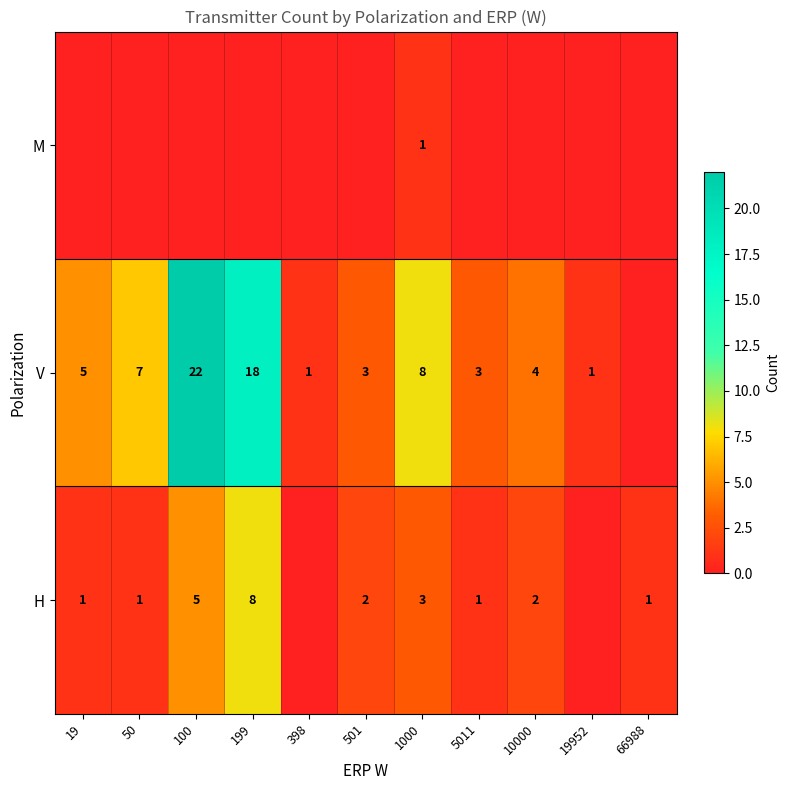

True or false: V has a value of 12 at 50.

False